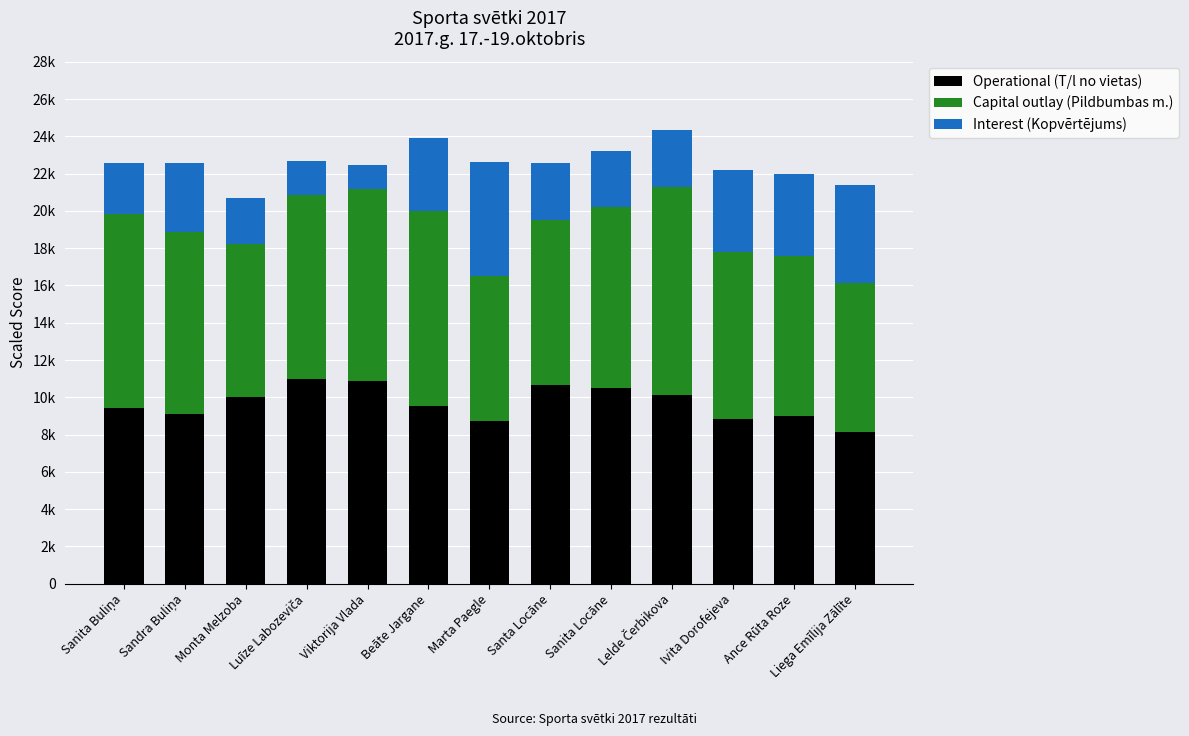

Read the Capital outlay (Pildbumbas m.) value at Beāte Jargane.

10440.0